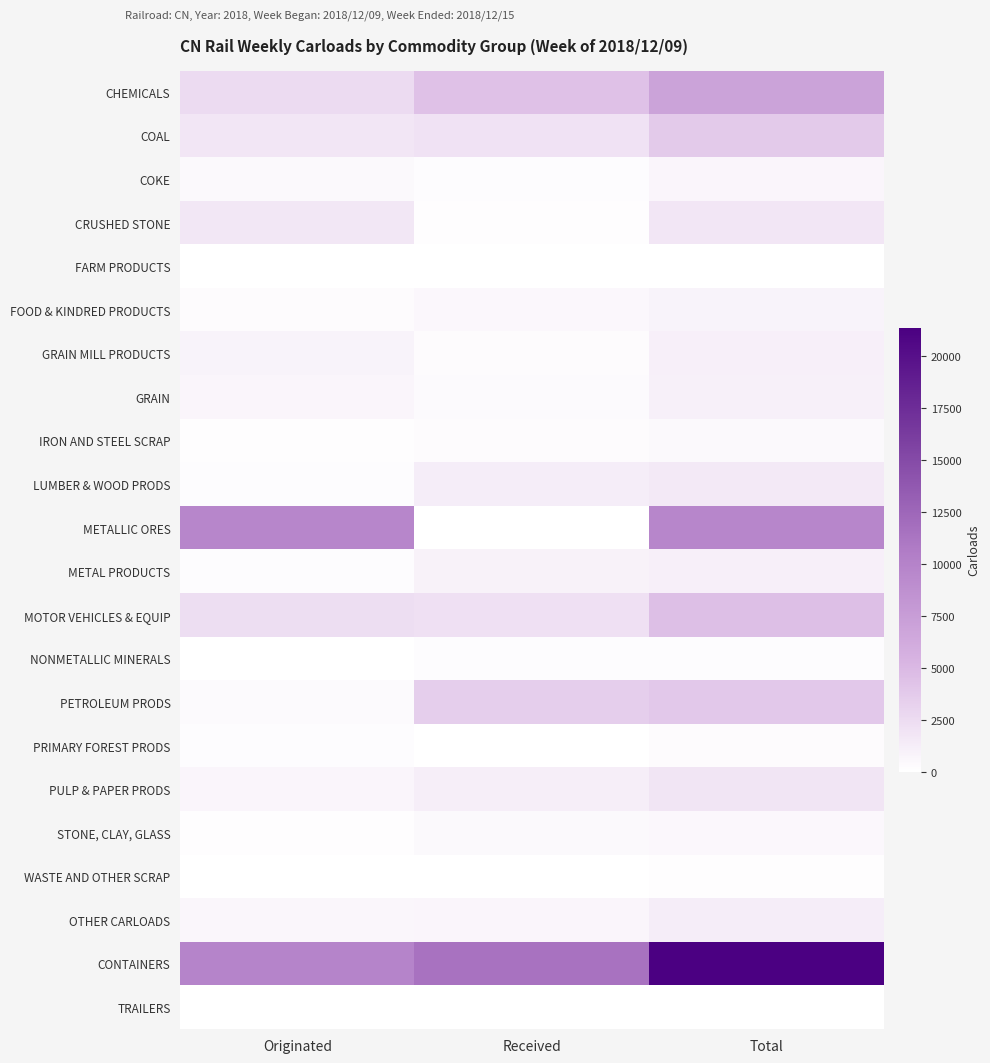

Which series has the largest total across all categories?

CONTAINERS